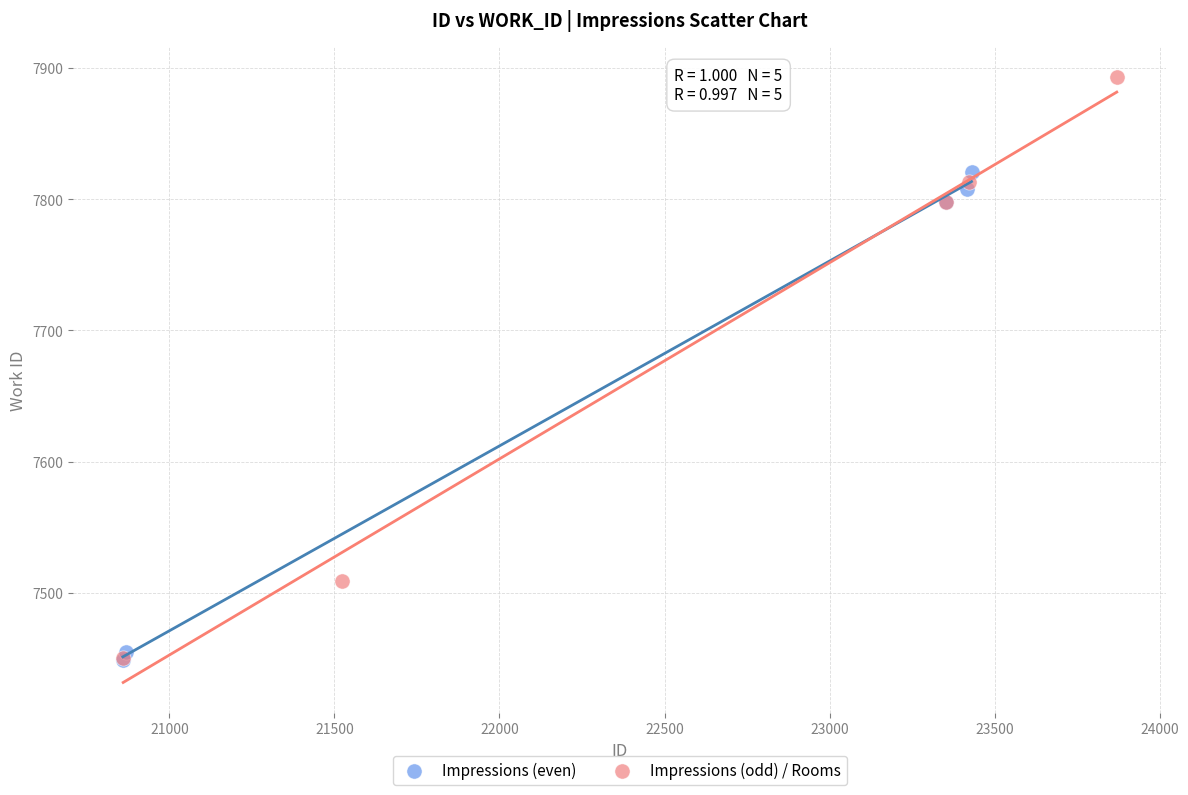

Which series has the widest spread of Y values?

Impressions (odd) / Rooms